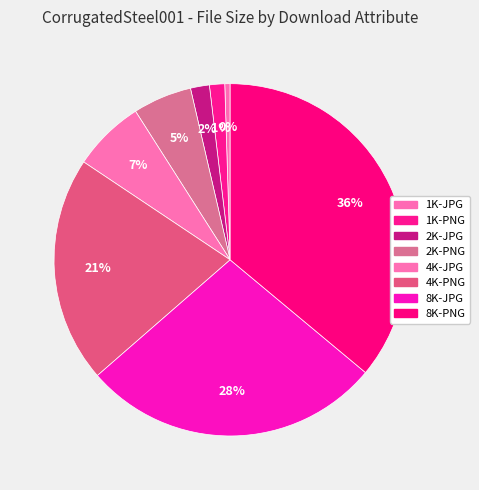

Which has a higher value, 4K-JPG or 2K-PNG?

4K-JPG